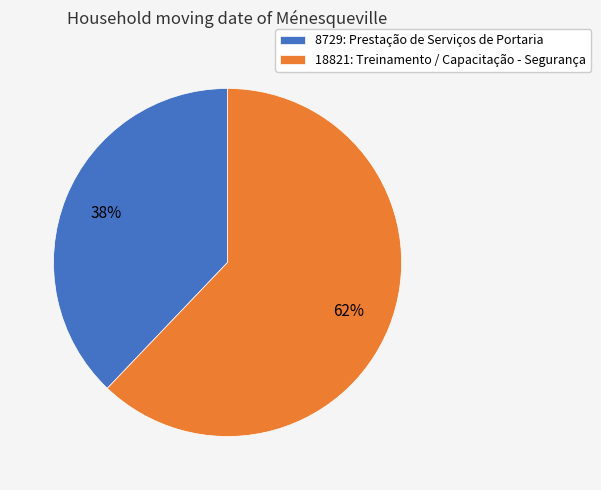

What percentage is the 8729: Prestação de Serviços de Portaria slice, to the nearest percent?

38%